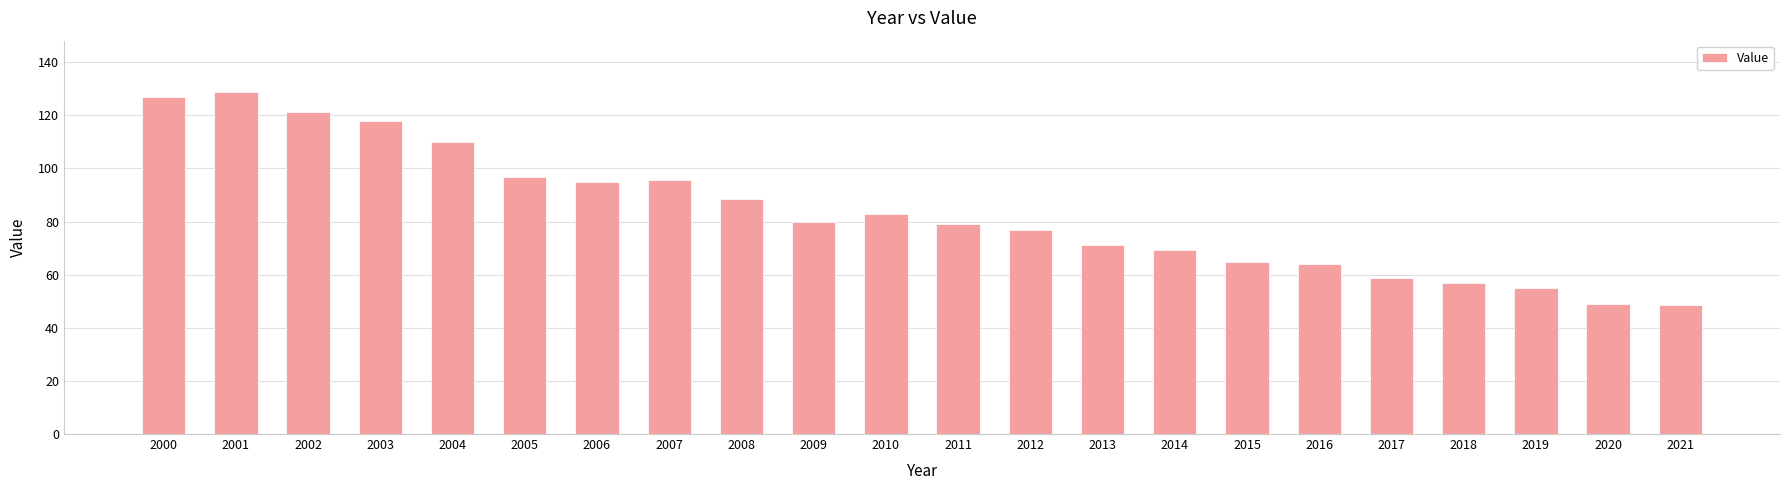

How many series are shown in this chart?

1